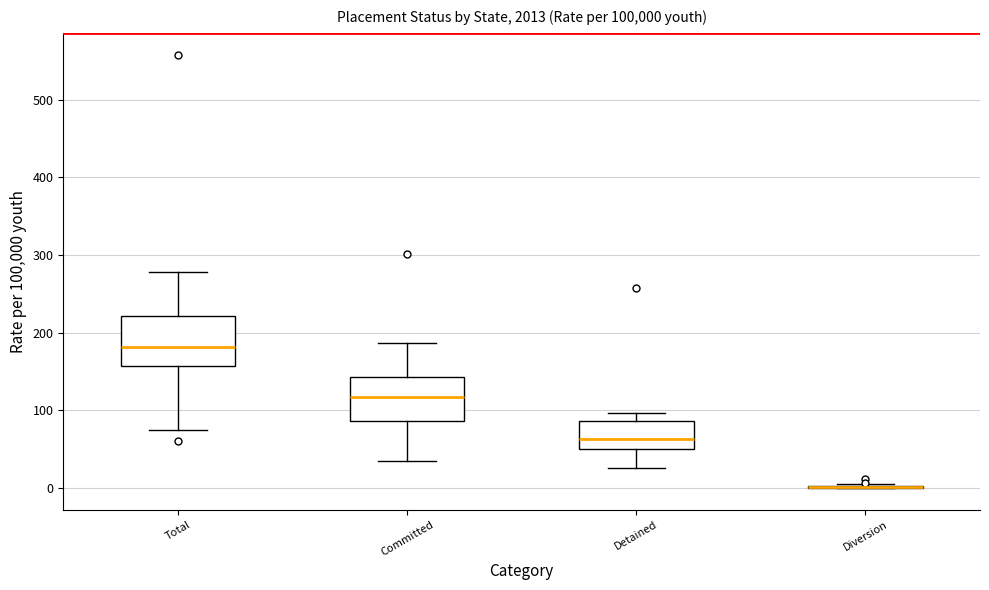

Reading left to right, read every box against the y-axis: the position of its median line, the range the box covers, and the ends of its whiskers. The values are not printed on the chart, so give them approximately, as read against the axis.

Total: median 180, box 160 to 220, whiskers 70 to 280
Committed: median 120, box 90 to 140, whiskers 40 to 190
Detained: median 60, box 50 to 90, whiskers 30 to 100
Diversion: box collapsed to a line at 0, whiskers 0 to 10